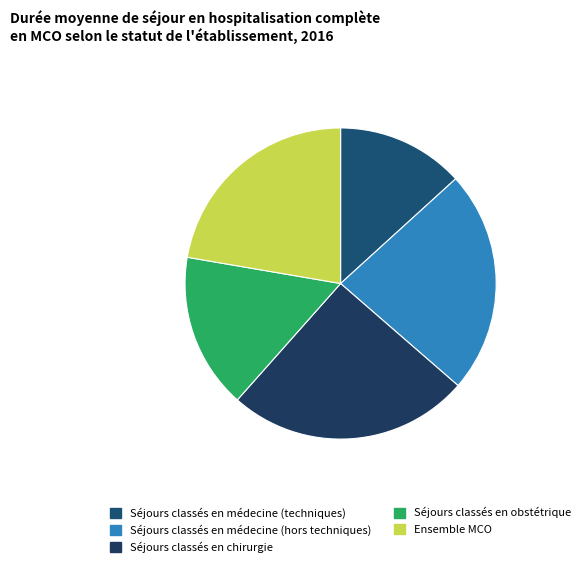

Rank the categories by value from highest to lowest.

Séjours classés en chirurgie, Séjours classés en médecine (hors techniques), Ensemble MCO, Séjours classés en obstétrique, Séjours classés en médecine (techniques)